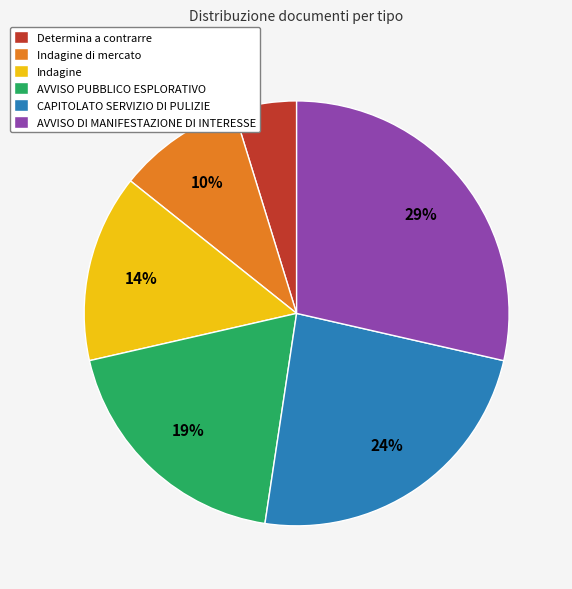

What is the ratio of the value at AVVISO DI MANIFESTAZIONE DI INTERESSE to the value at CAPITOLATO SERVIZIO DI PULIZIE?

1.2